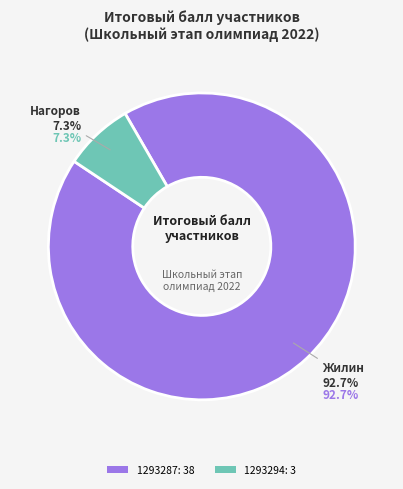

Combined, do 1293287 and 1293294 account for over 50%?

Yes